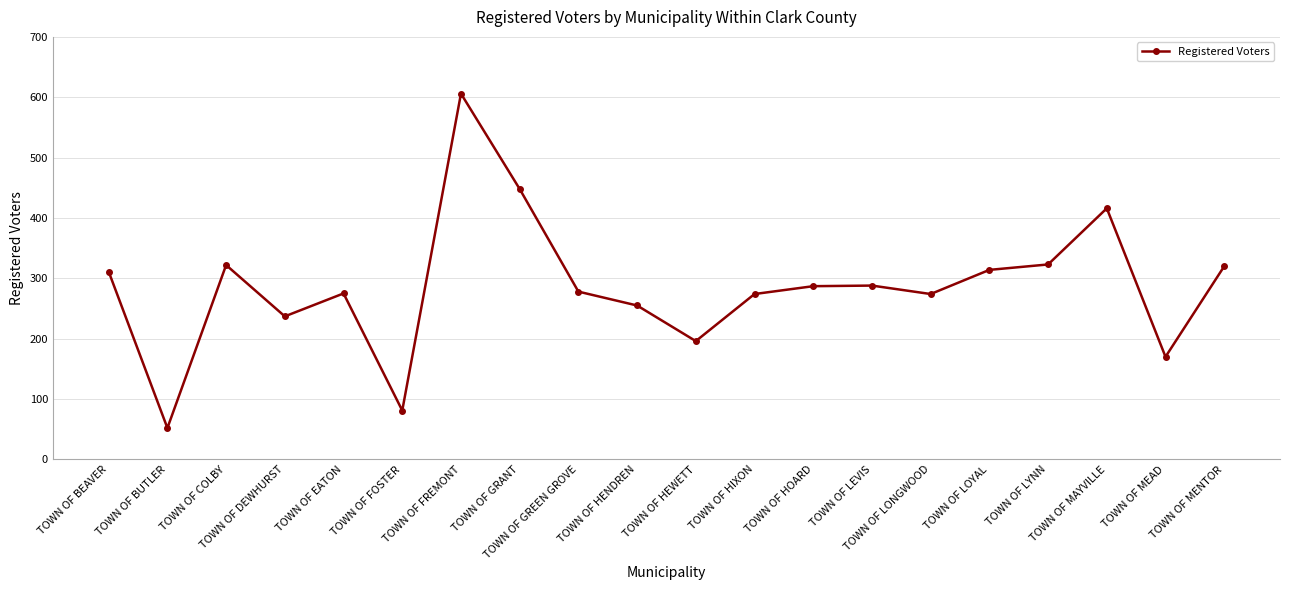

What is the value of the 14th point from the left?

288